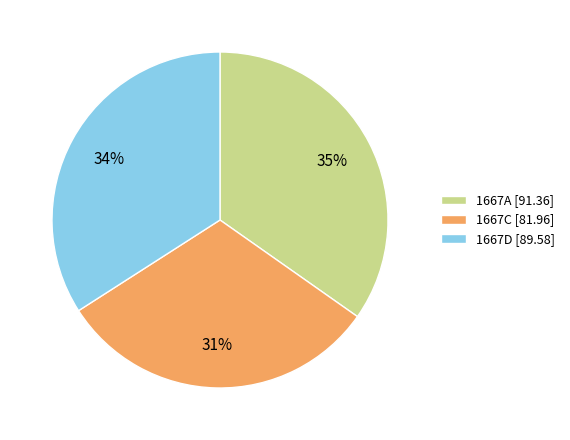

How many segments does this pie chart have?

3